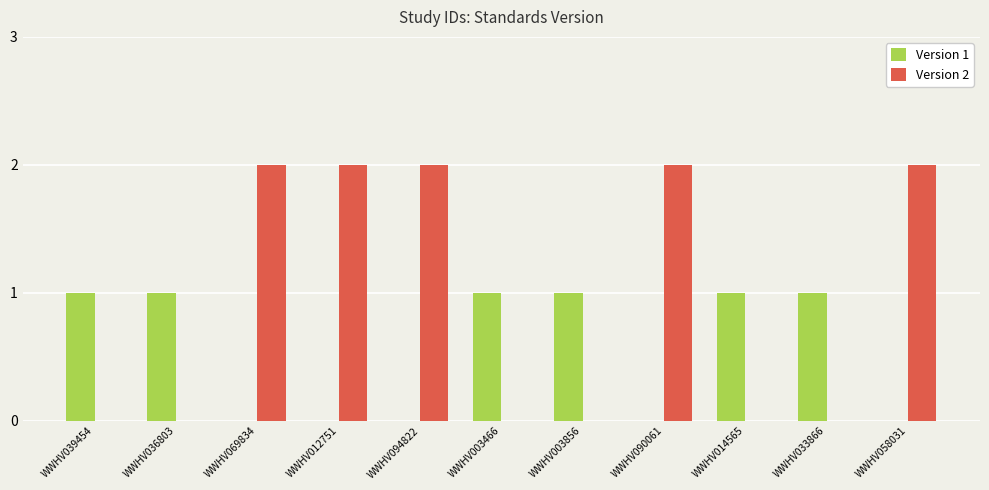

What is the average value of the Version 1 series?

1